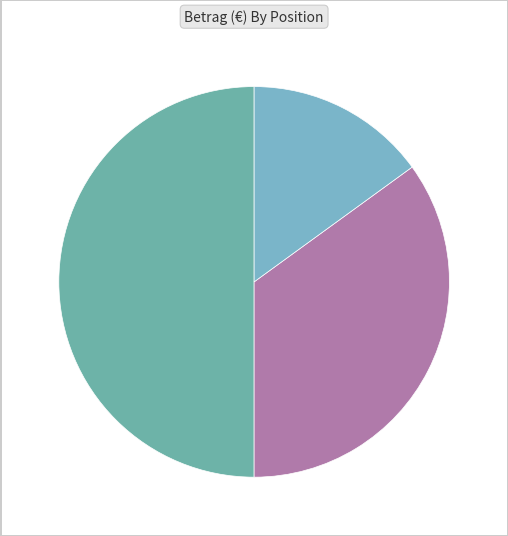

Is it true that Gewinn is 15% of the pie?

True